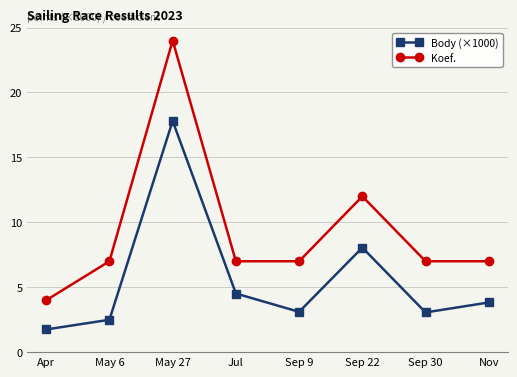

Which series has the largest range (max minus min)?

Koef.